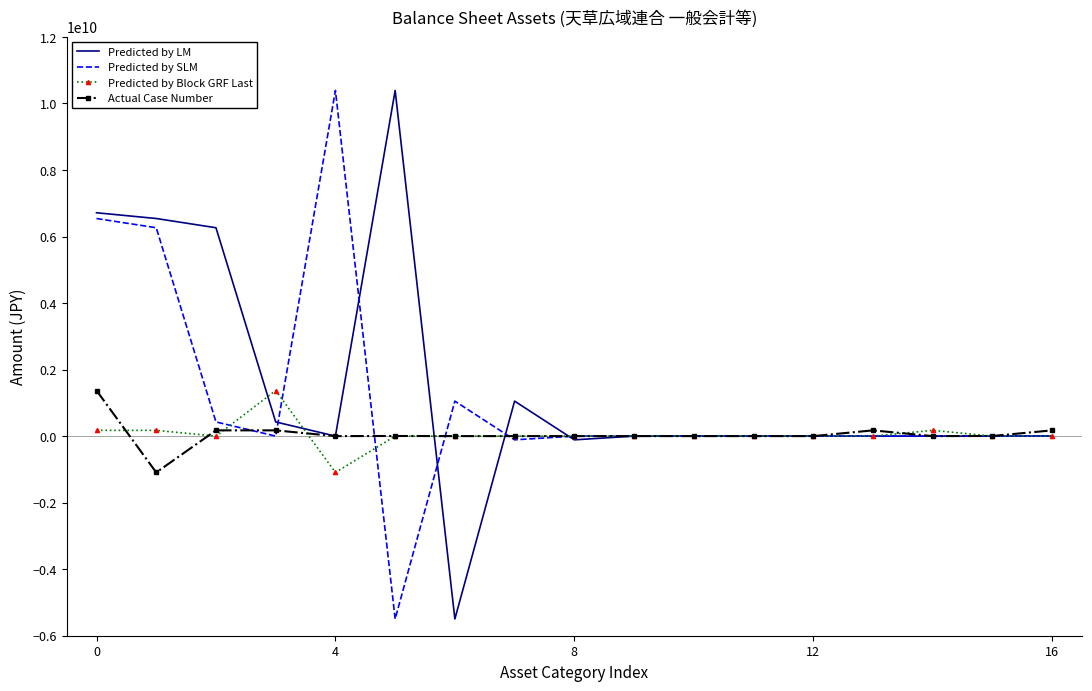

What is the maximum value for Predicted by Block GRF Last?

1369804846